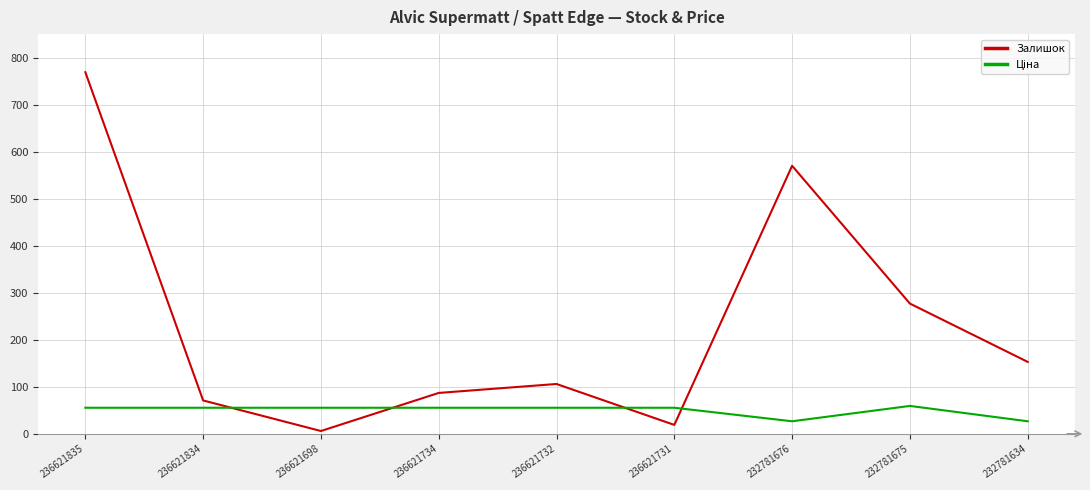

The Залишок series shows 769.0 at 236621835. True or false?

True